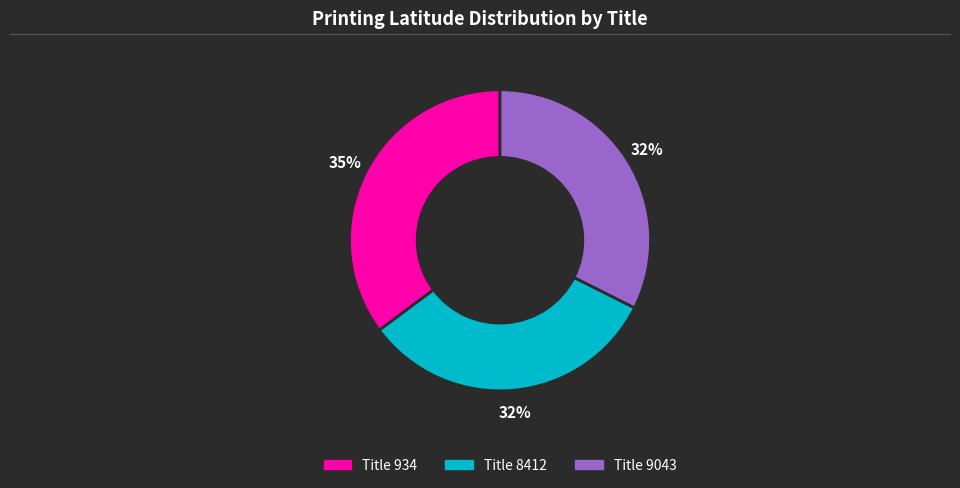

Is there a majority slice in this chart?

No